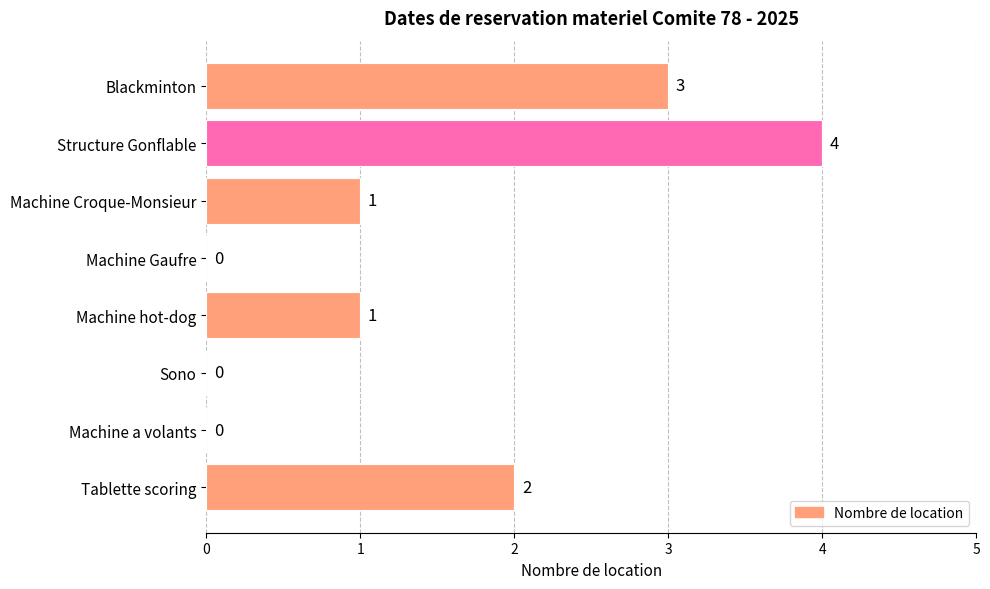

What is the sum of all values?

11